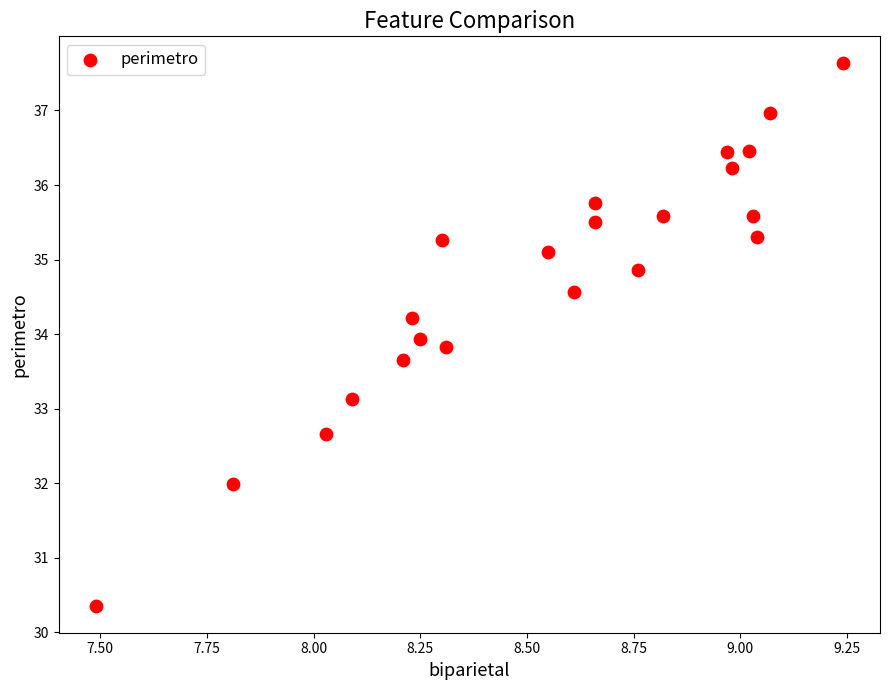

What is the range of X values (max minus min)?

1.8